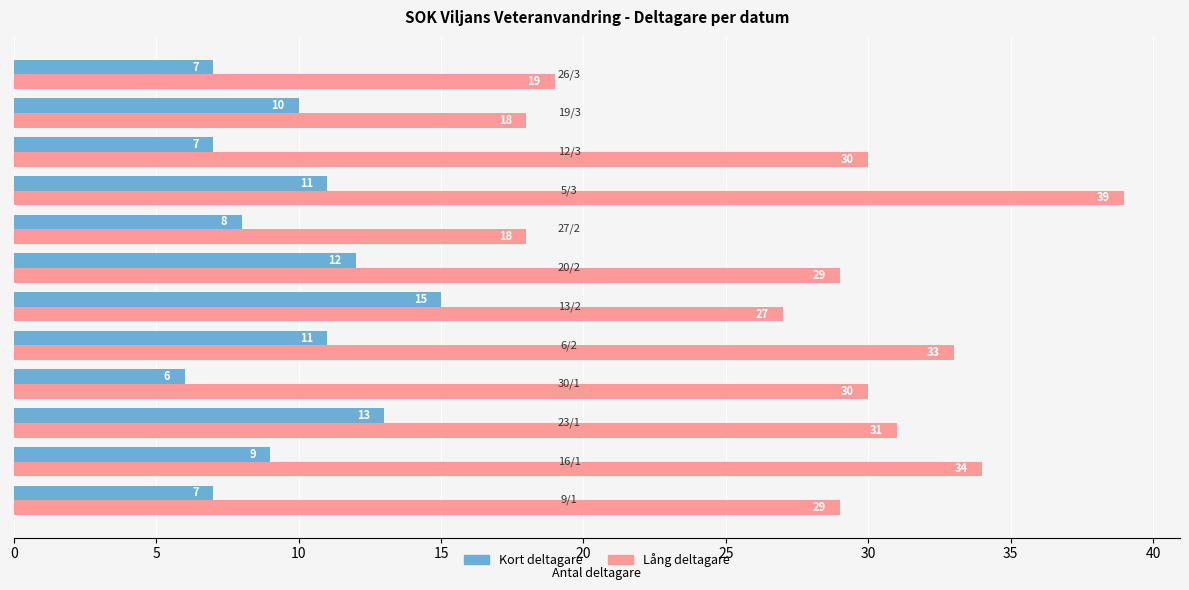

What is the difference between the second highest and minimum values in the Kort deltagare series?

7